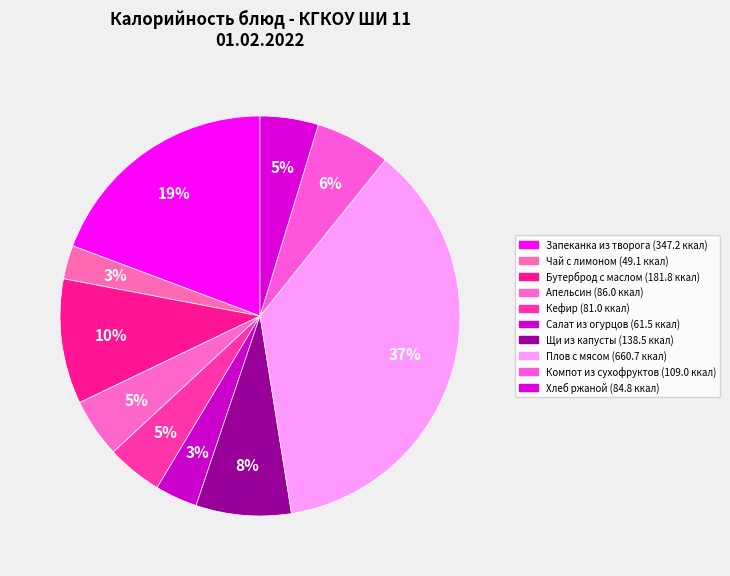

Count the number of slices in the pie.

10